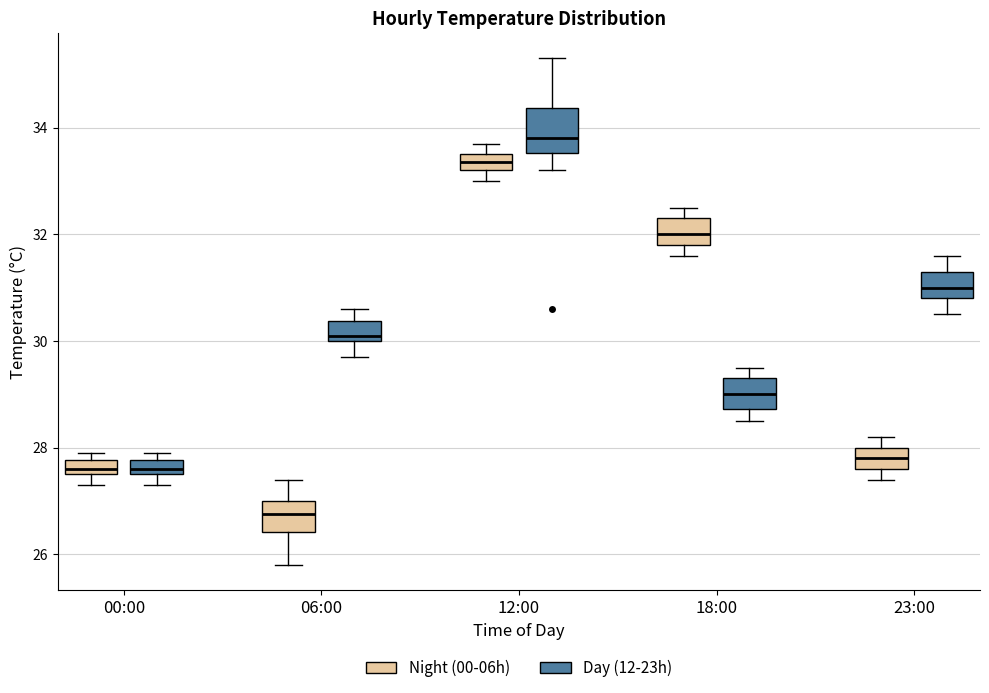

Comparing the boxes themselves (not the whiskers), which one is the tallest?

12:00 (Day (12-23h))